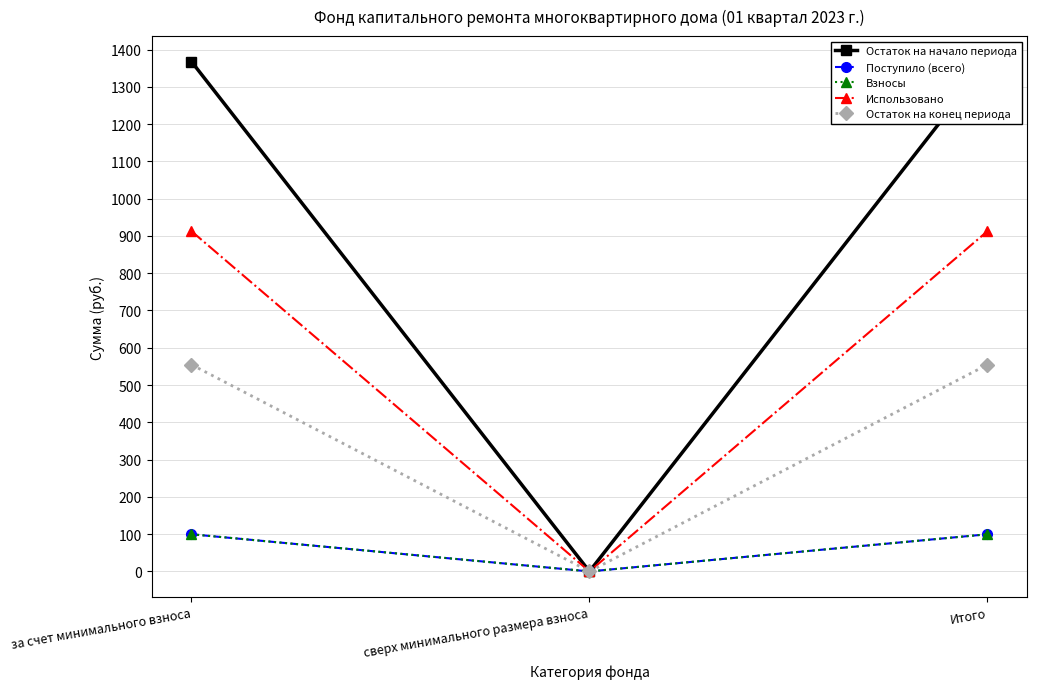

What are all the series names shown in the legend?

Остаток на начало периода, Поступило (всего), Взносы, Использовано, Остаток на конец периода